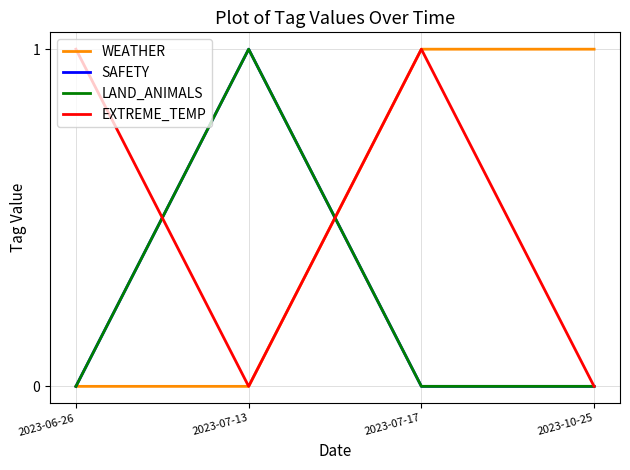

Does the chart display data point markers on the line(s)?

No